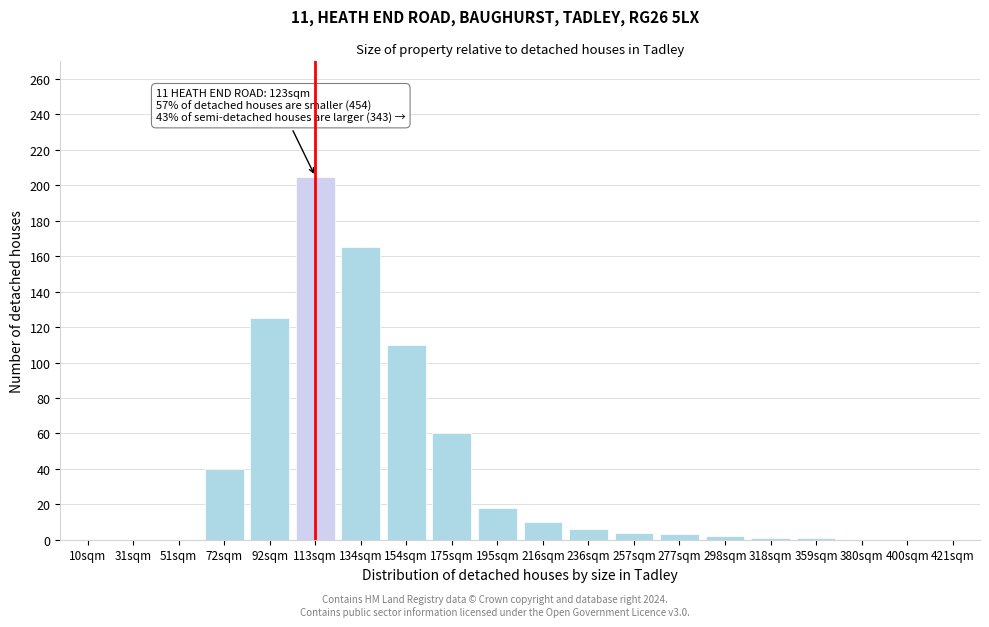

Approximately how many times larger is the value at 175sqm compared to 195sqm?

3.3